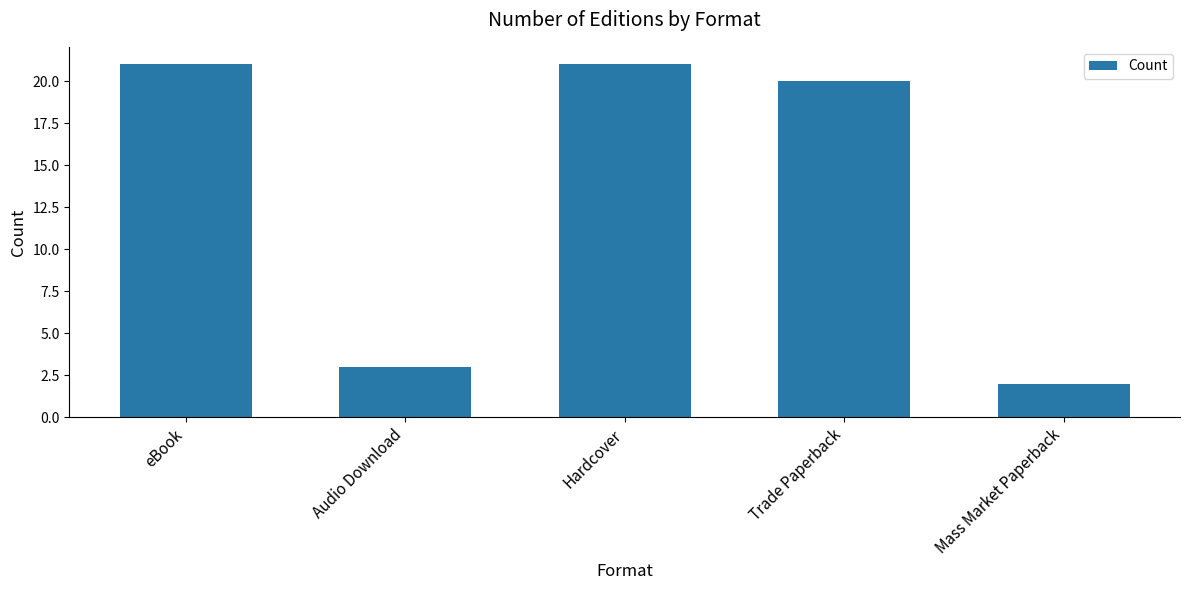

Reading left to right, extract all data points from this chart.

eBook=21	Audio Download=3	Hardcover=21	Trade Paperback=20	Mass Market Paperback=2